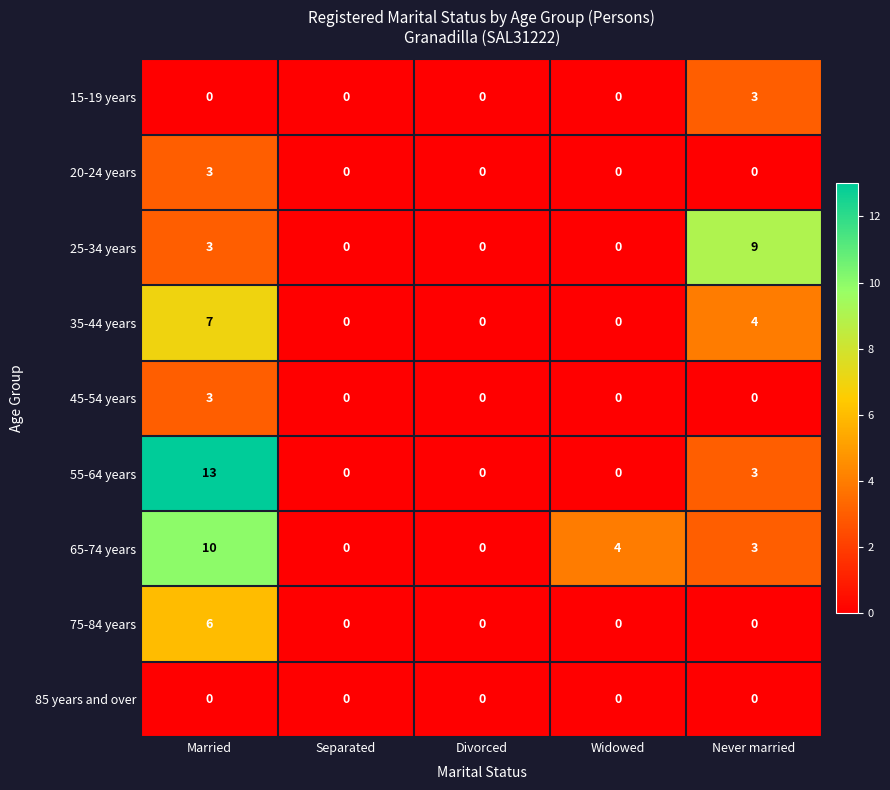

At which category does the chart reach its peak across all series?

Married